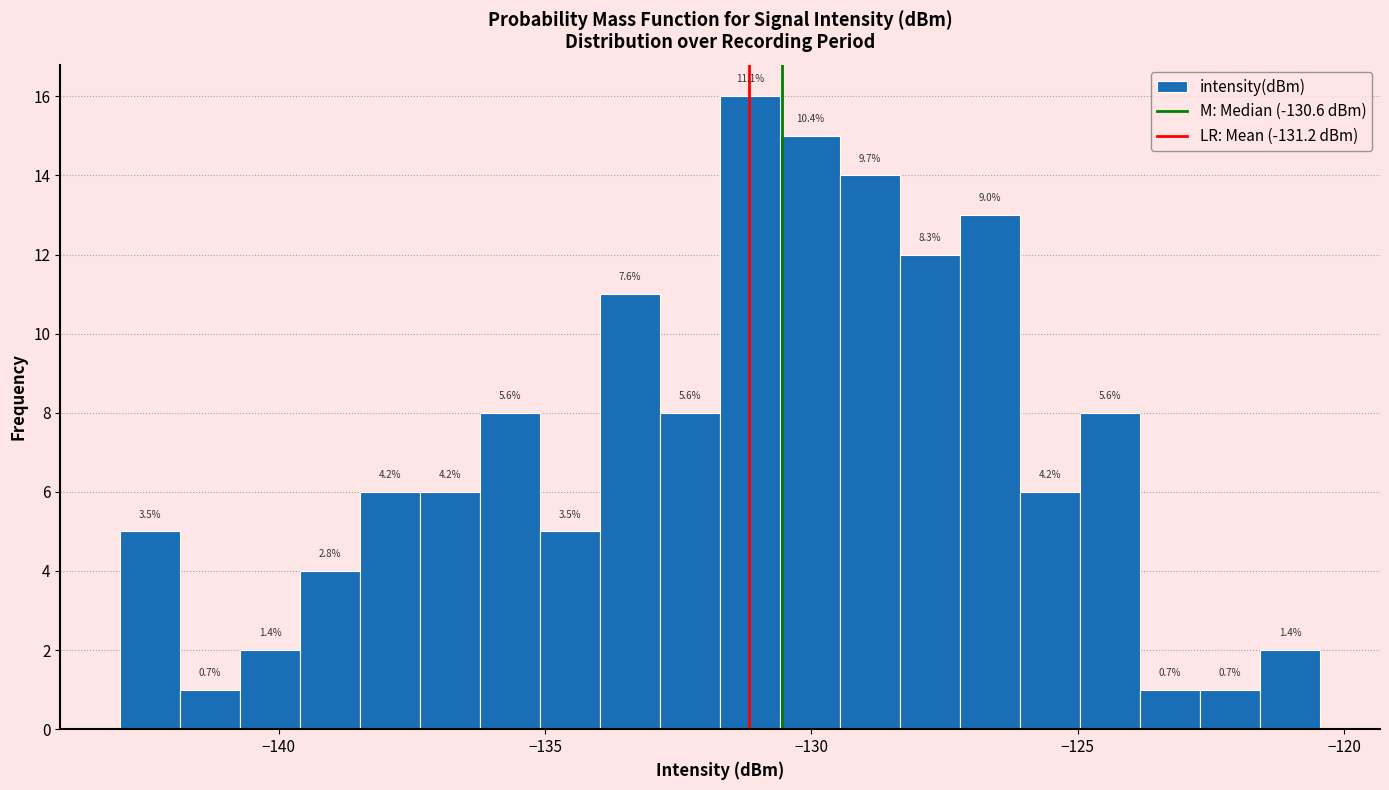

Read against the x-axis, roughly where is the centre of the tallest bar?

-131.0